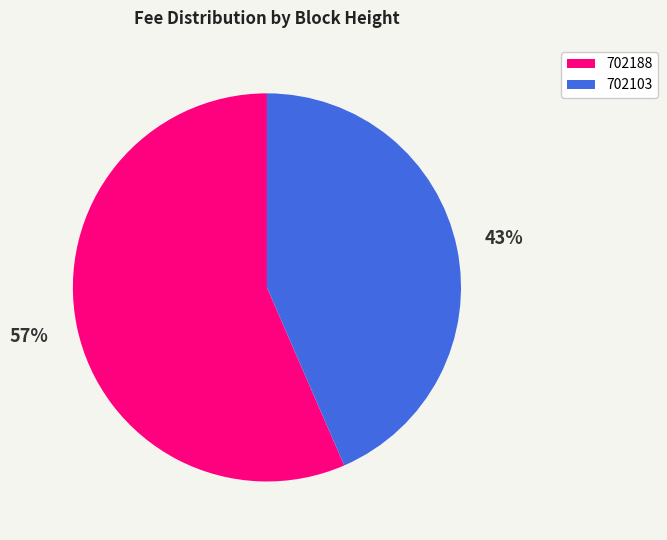

To the nearest percent, what percentage of the pie is 702103?

43%